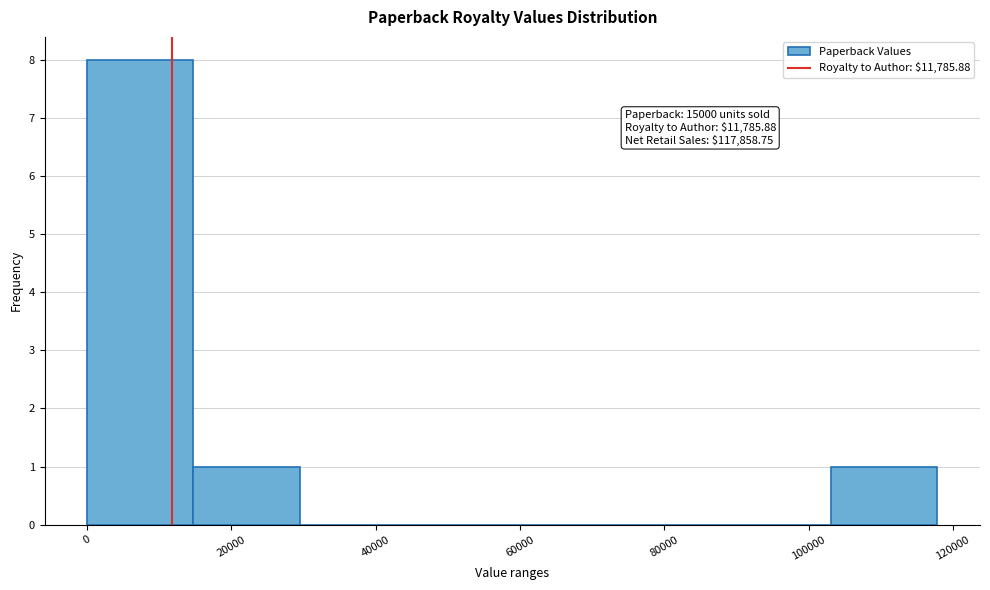

Over which range of the x-axis is the bar tallest?

0 to 14000